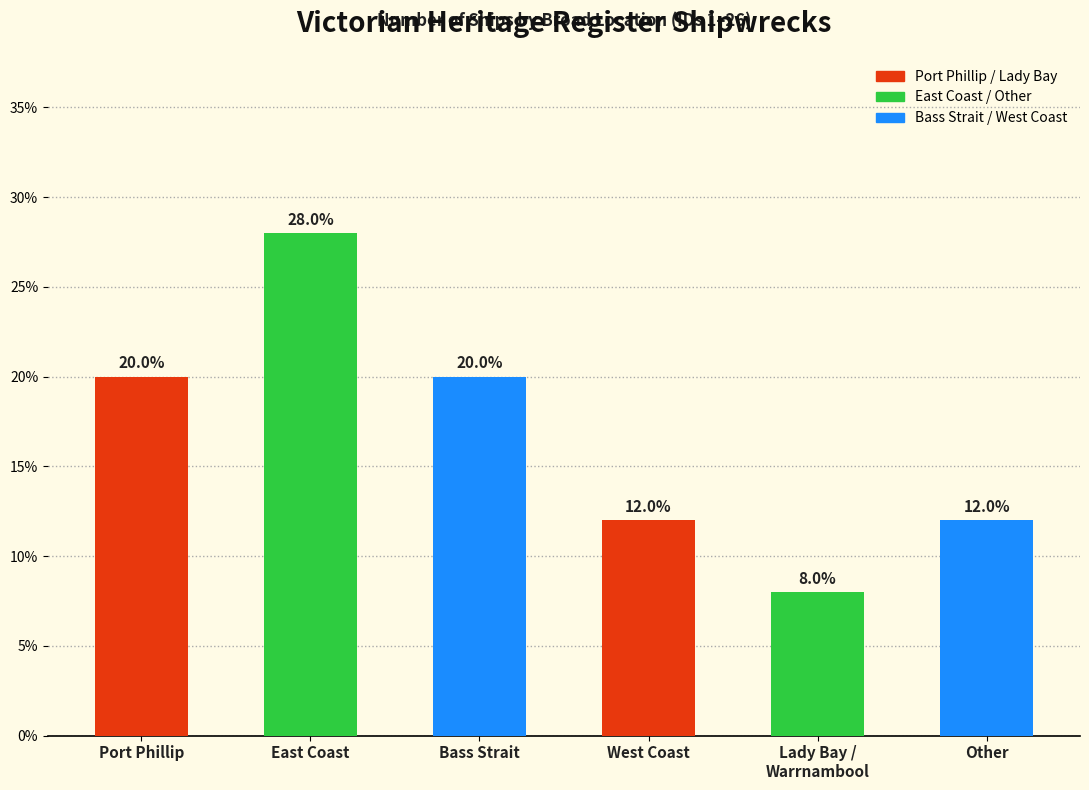

What is the sum of the values at Port Phillip and West Coast?

32.0